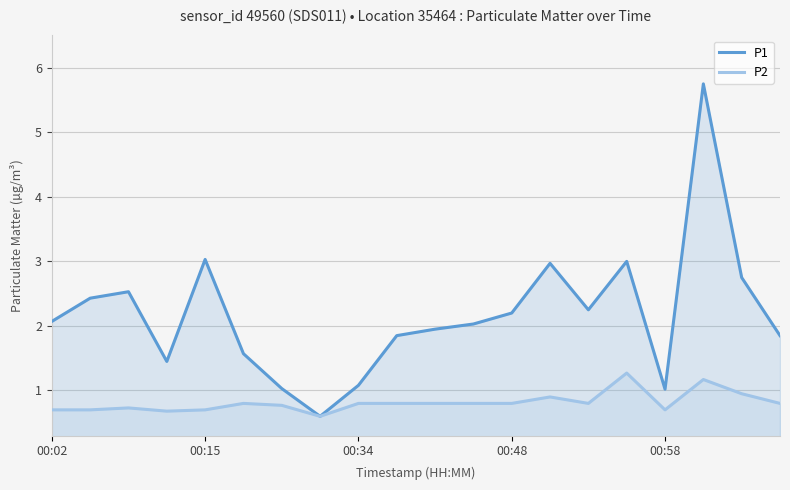

What is the total value across all series at 13?

3.9